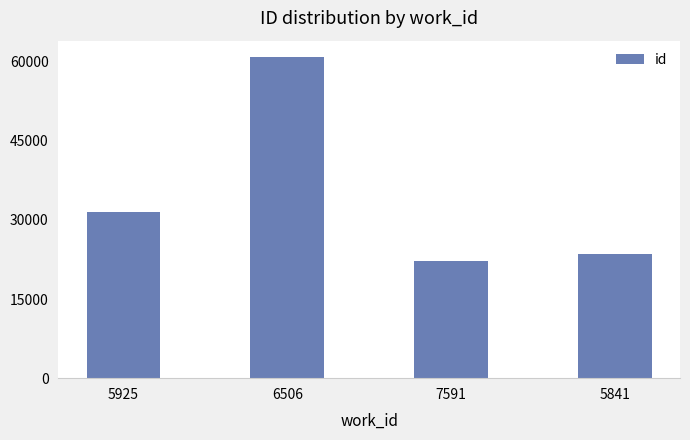

Reading right to left, extract all data points from this chart.

5841=23455	7591=22199	6506=60913	5925=31475